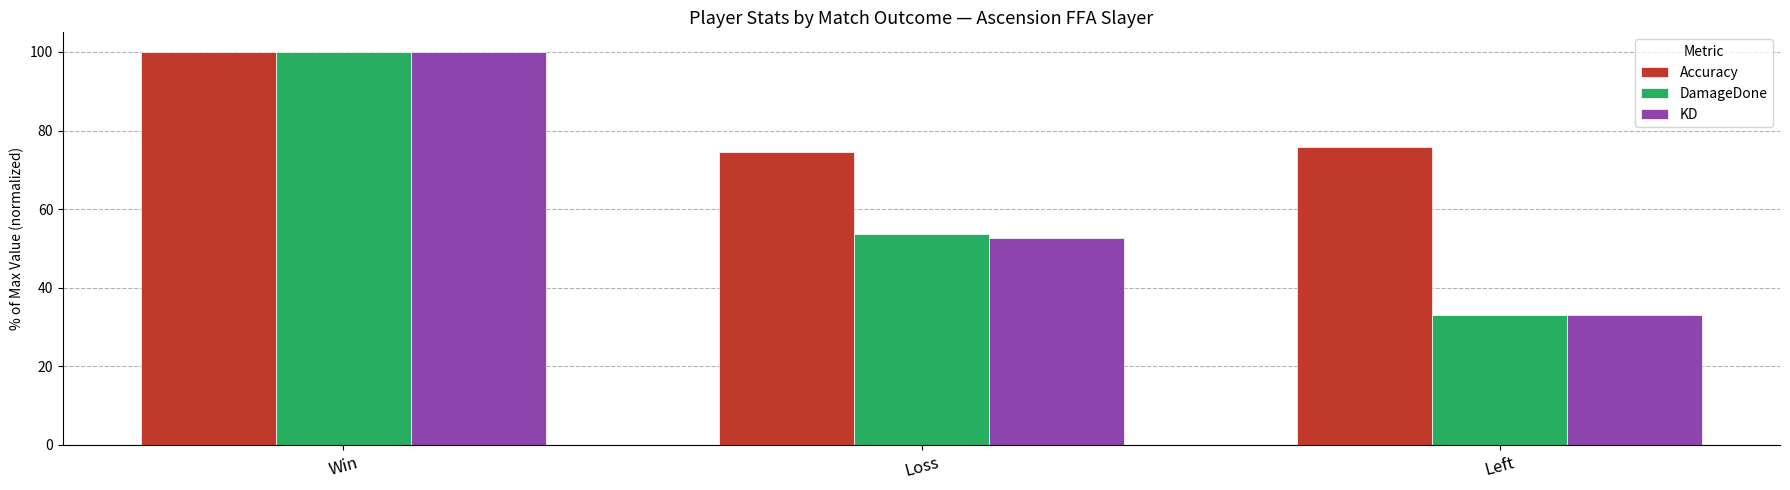

Count the number of categories in the chart.

3